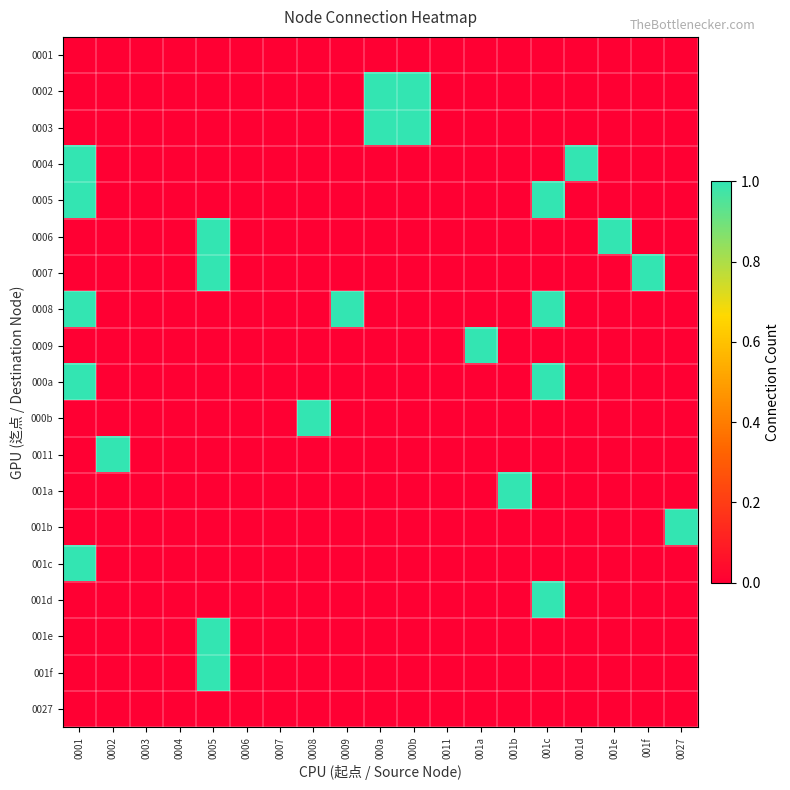

Which has a higher value, 000b or 001b?

000b